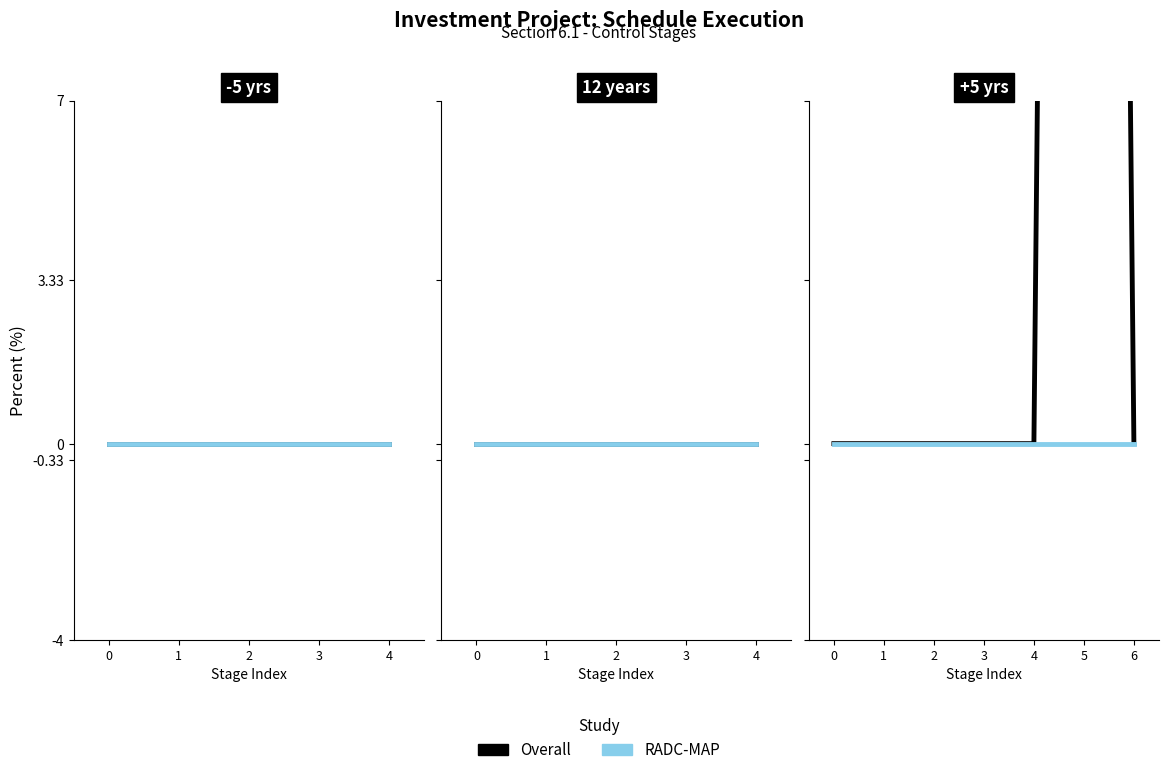

True or false: Overall and RADC-MAP cross at least once.

False